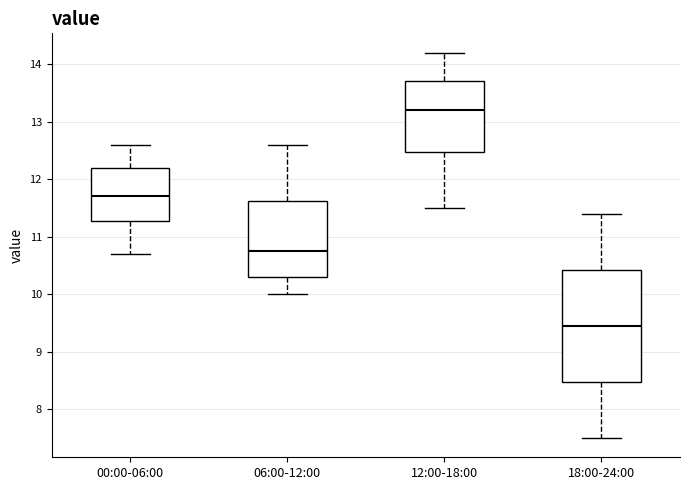

Comparing the boxes themselves (not the whiskers), which one is the tallest?

18:00-24:00